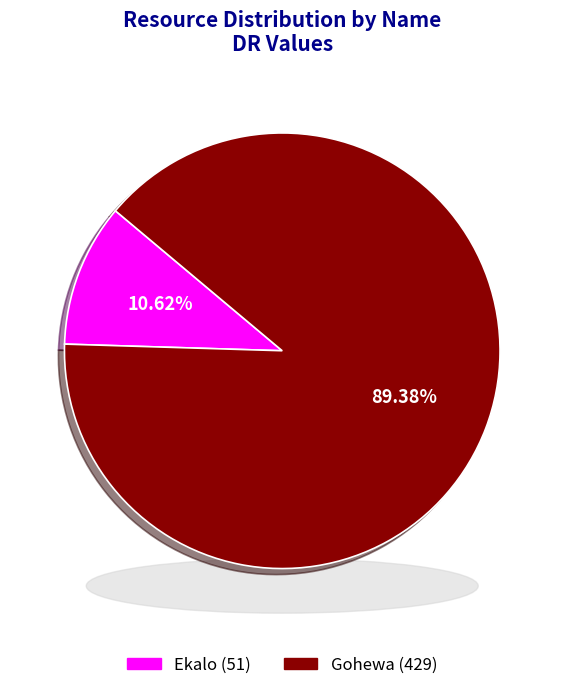

How much of the chart is everything except Gohewa?

10.6%